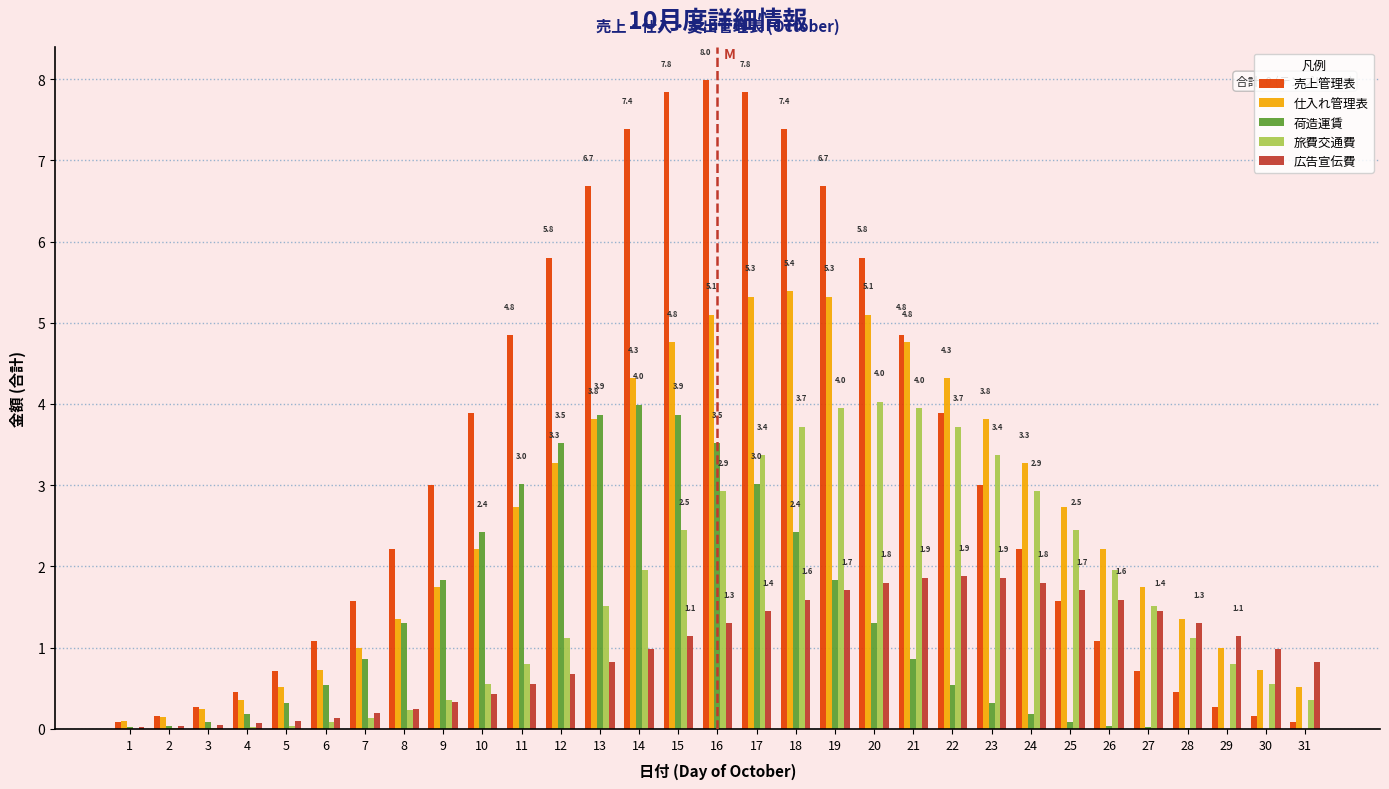

The value of 売上管理表 at 18 is 11.1. True or false?

False